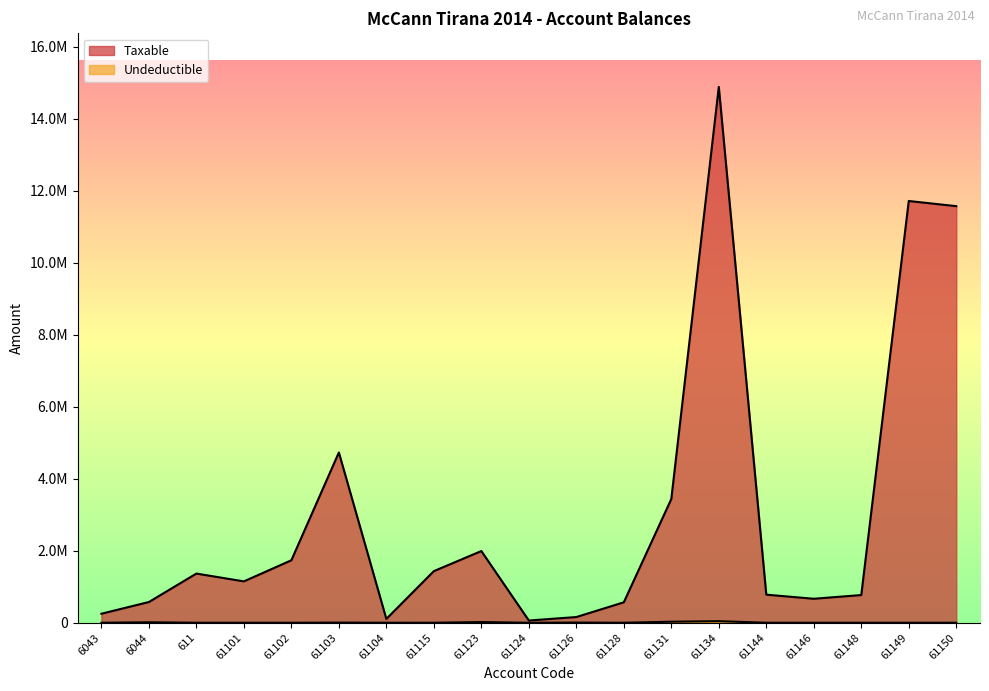

Where is the first local maximum for Undeductible?

6044